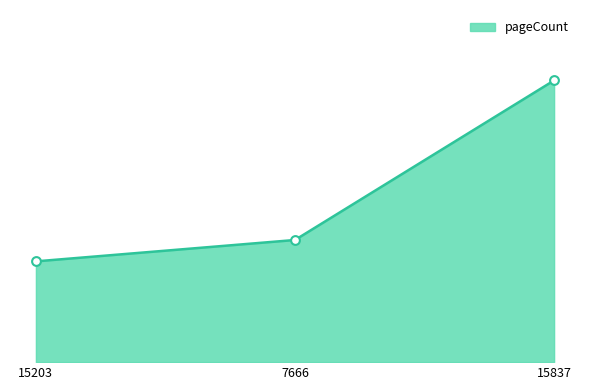

Between 15837 and 7666, which is larger?

15837